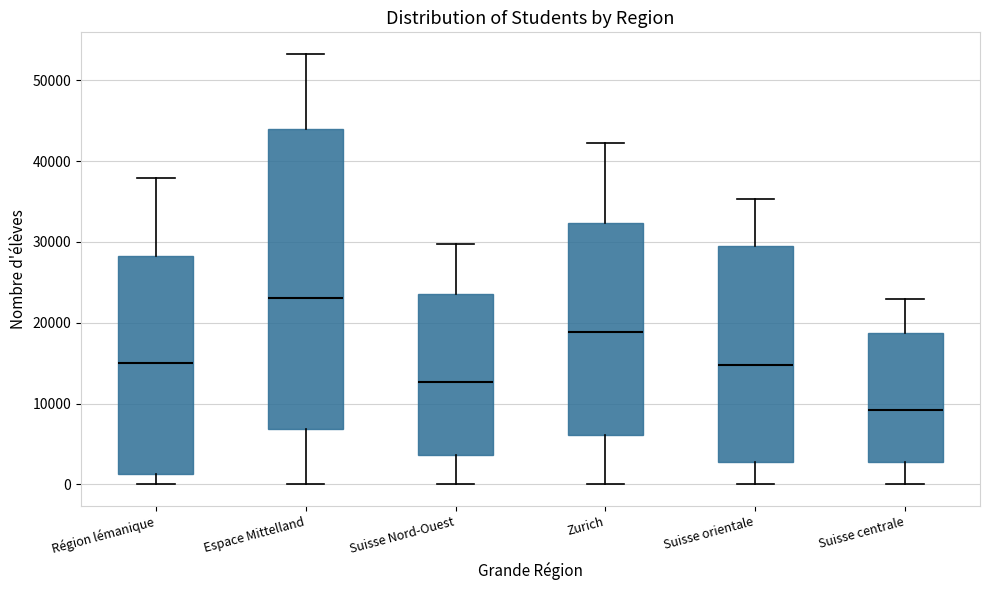

Reading left to right, read every box against the y-axis: the position of its median line, the range the box covers, and the ends of its whiskers. The values are not printed on the chart, so give them approximately, as read against the axis.

Région lémanique: median 15000, box 1000 to 28000, whiskers 0 to 38000
Espace Mittelland: median 23000, box 7000 to 44000, whiskers 0 to 53000
Suisse Nord-Ouest: median 13000, box 4000 to 24000, whiskers 0 to 30000
Zurich: median 19000, box 6000 to 32000, whiskers 0 to 42000
Suisse orientale: median 15000, box 3000 to 29000, whiskers 0 to 35000
Suisse centrale: median 9000, box 3000 to 19000, whiskers 0 to 23000